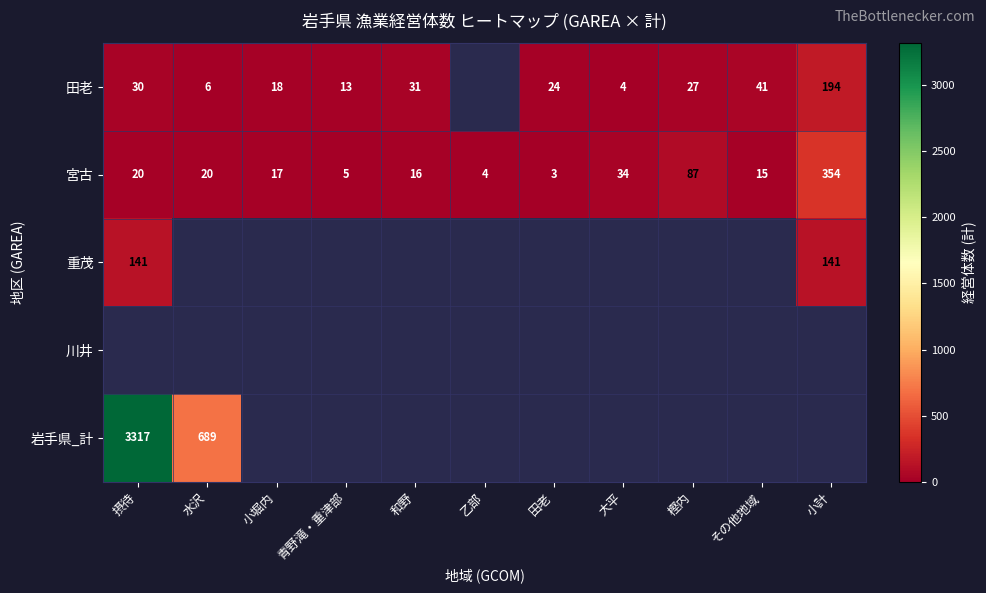

What is the spread (max minus min) of values at 樫内?

60.0